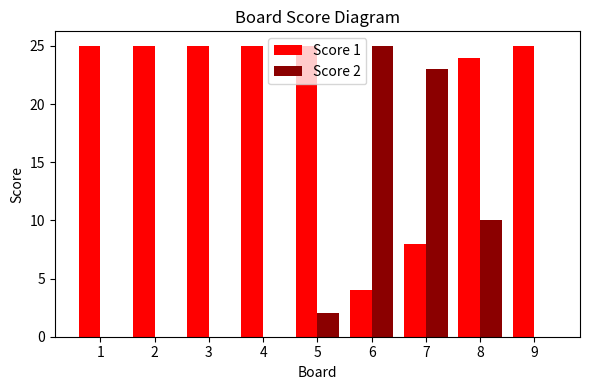

What is the sum of all Score 1 values?

186